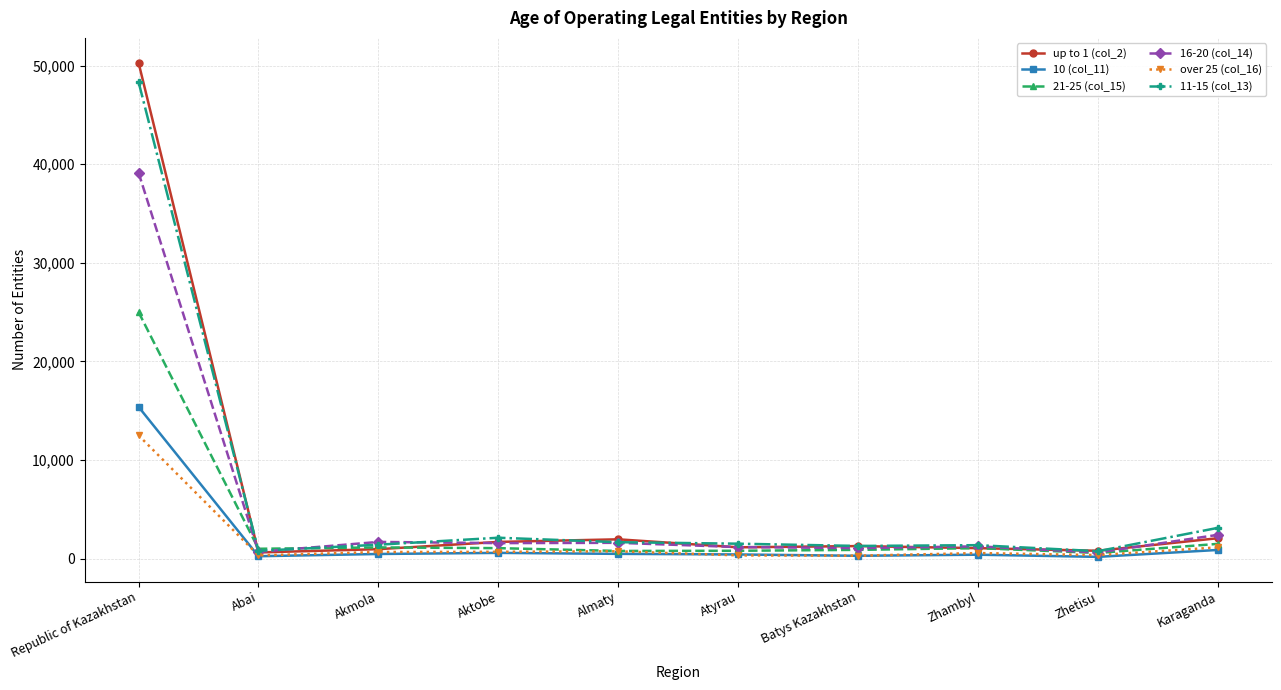

Which series has the largest range (max minus min)?

up to 1 (col_2)